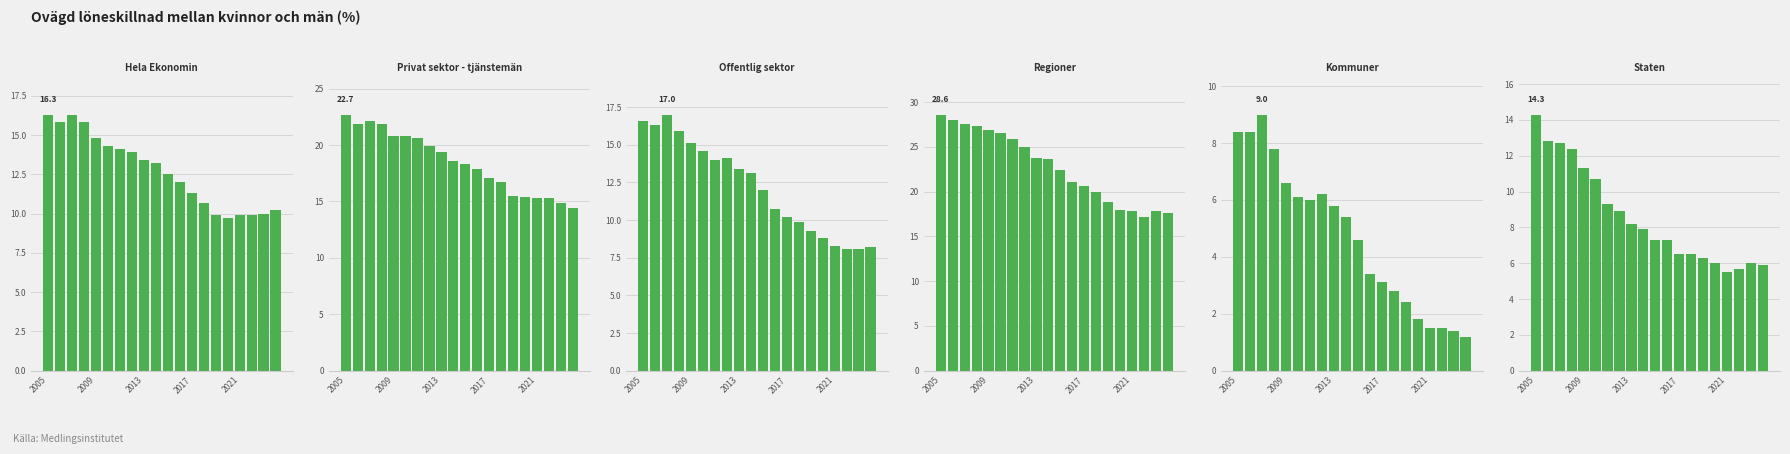

List the series in order of their peak value, highest first.

Regioner, Privat sektor - tjänstemän, Offentlig sektor, Hela Ekonomin, Staten, Kommuner